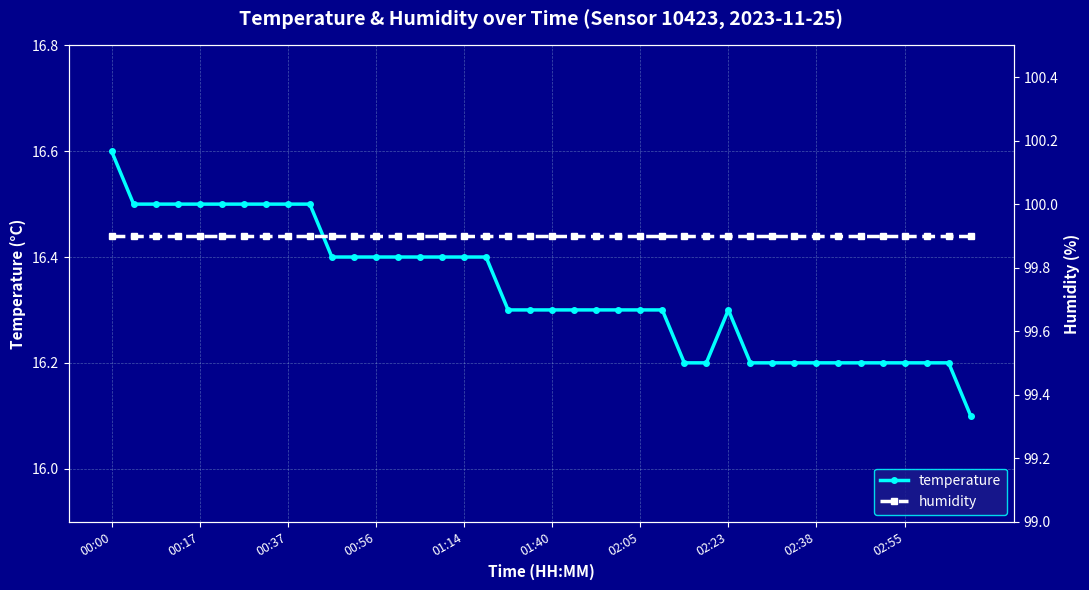

True or false: temperature has more than 0 points higher than both neighbors.

True